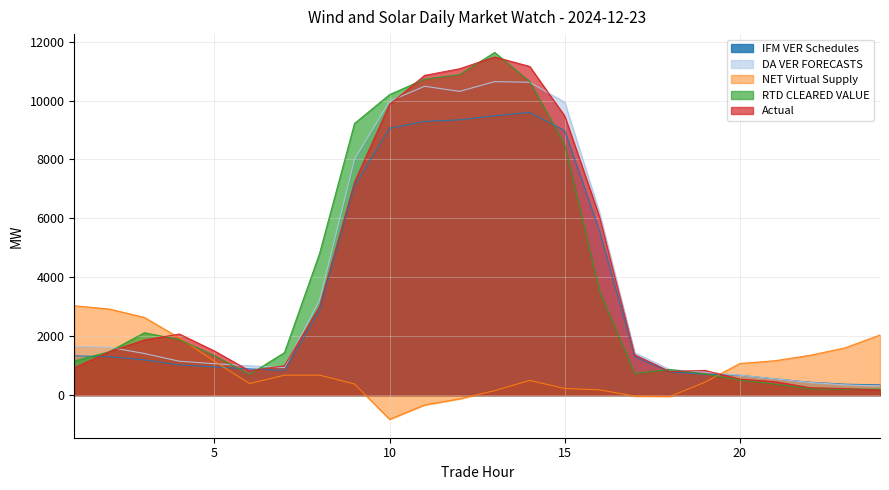

List the labels in order of NET Virtual Supply value, smallest first.

10, 11, 12, 18, 17, 13, 16, 15, 9, 6, 19, 14, 7, 8, 20, 5, 21, 22, 23, 4, 24, 3, 2, 1